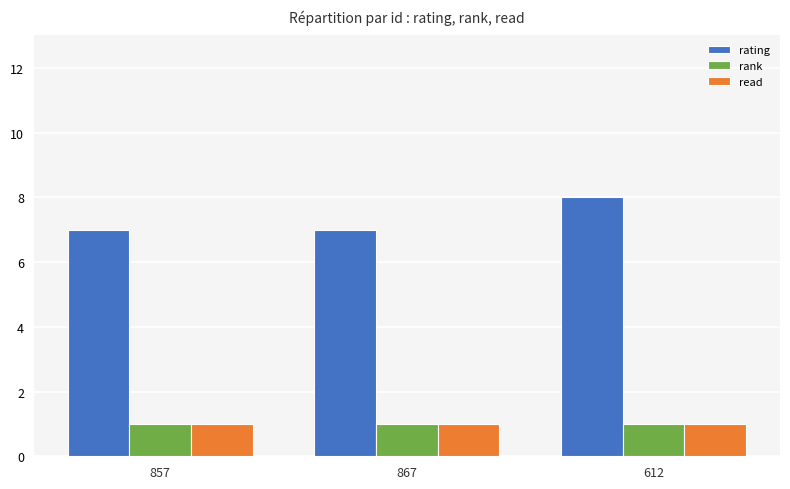

What is the difference between the maximum and minimum values in the rating series?

1